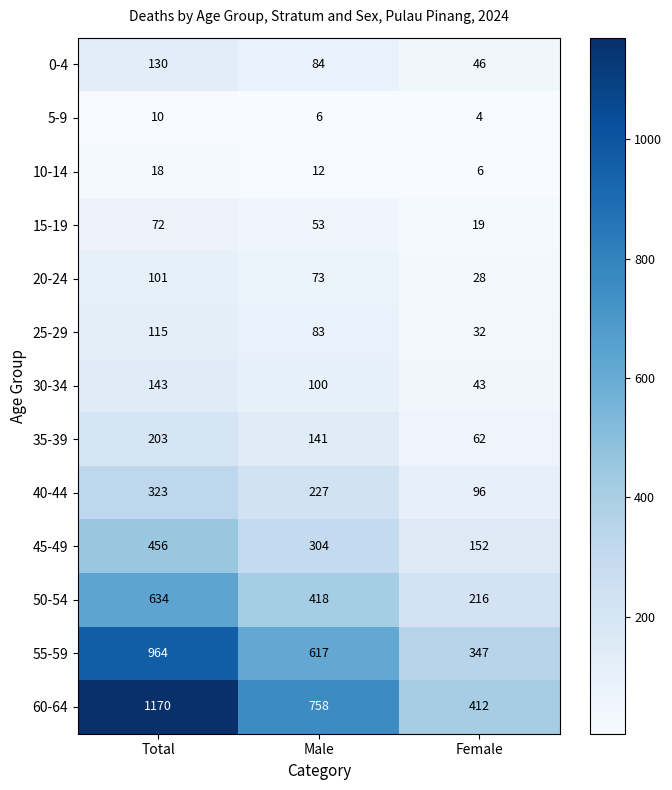

Which series changed the most between Total and Female?

60-64